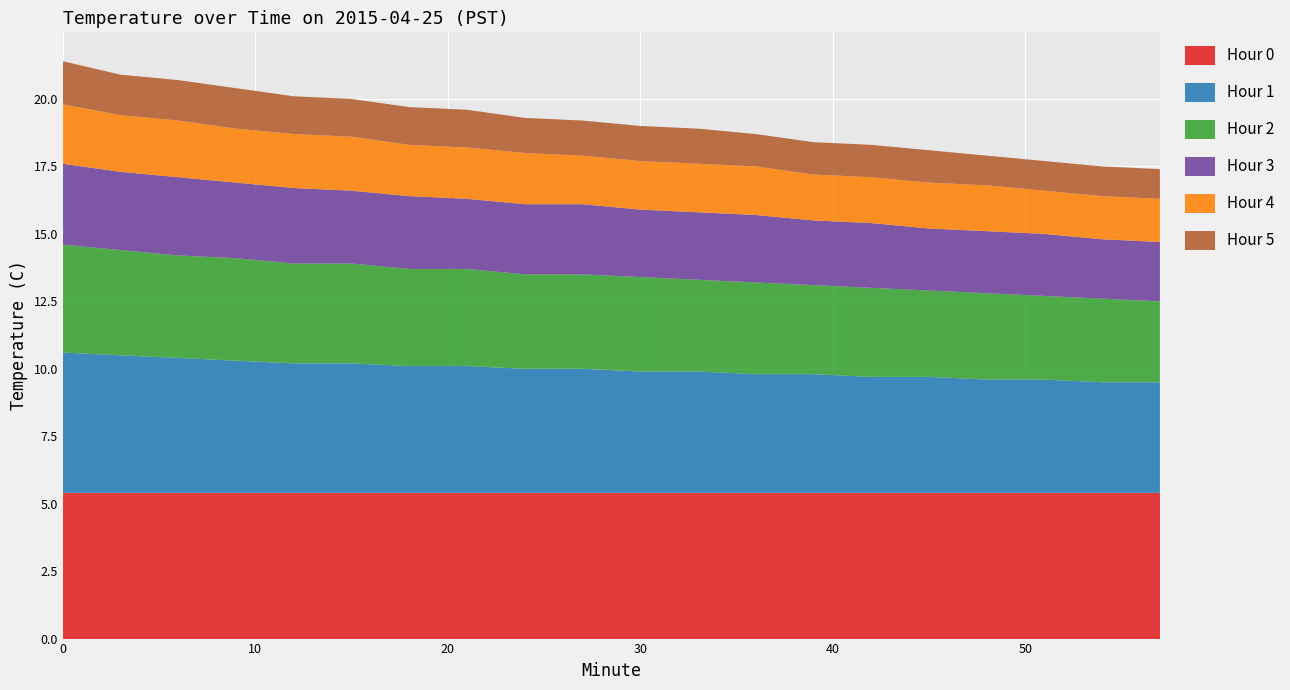

Reading left to right, what are all the values shown in this chart?

Hour 0: 0=5.4	3=5.4	6=5.4	9=5.4	12=5.4	15=5.4	18=5.4	21=5.4	24=5.4	27=5.4	30=5.4	33=5.4	36=5.4	39=5.4	42=5.4	45=5.4	48=5.4	51=5.4	54=5.4	57=5.4
Hour 1: 0=5.2	3=5.1	6=5.0	9=4.9	12=4.8	15=4.8	18=4.7	21=4.7	24=4.6	27=4.6	30=4.5	33=4.5	36=4.4	39=4.4	42=4.3	45=4.3	48=4.2	51=4.2	54=4.1	57=4.1
Hour 2: 0=4.0	3=3.9	6=3.8	9=3.8	12=3.7	15=3.7	18=3.6	21=3.6	24=3.5	27=3.5	30=3.5	33=3.4	36=3.4	39=3.3	42=3.3	45=3.2	48=3.2	51=3.1	54=3.1	57=3.0
Hour 3: 0=3.0	3=2.9	6=2.9	9=2.8	12=2.8	15=2.7	18=2.7	21=2.6	24=2.6	27=2.6	30=2.5	33=2.5	36=2.5	39=2.4	42=2.4	45=2.3	48=2.3	51=2.3	54=2.2	57=2.2
Hour 4: 0=2.2	3=2.1	6=2.1	9=2.0	12=2.0	15=2.0	18=1.9	21=1.9	24=1.9	27=1.8	30=1.8	33=1.8	36=1.8	39=1.7	42=1.7	45=1.7	48=1.7	51=1.6	54=1.6	57=1.6
Hour 5: 0=1.6	3=1.5	6=1.5	9=1.5	12=1.4	15=1.4	18=1.4	21=1.4	24=1.3	27=1.3	30=1.3	33=1.3	36=1.2	39=1.2	42=1.2	45=1.2	48=1.1	51=1.1	54=1.1	57=1.1